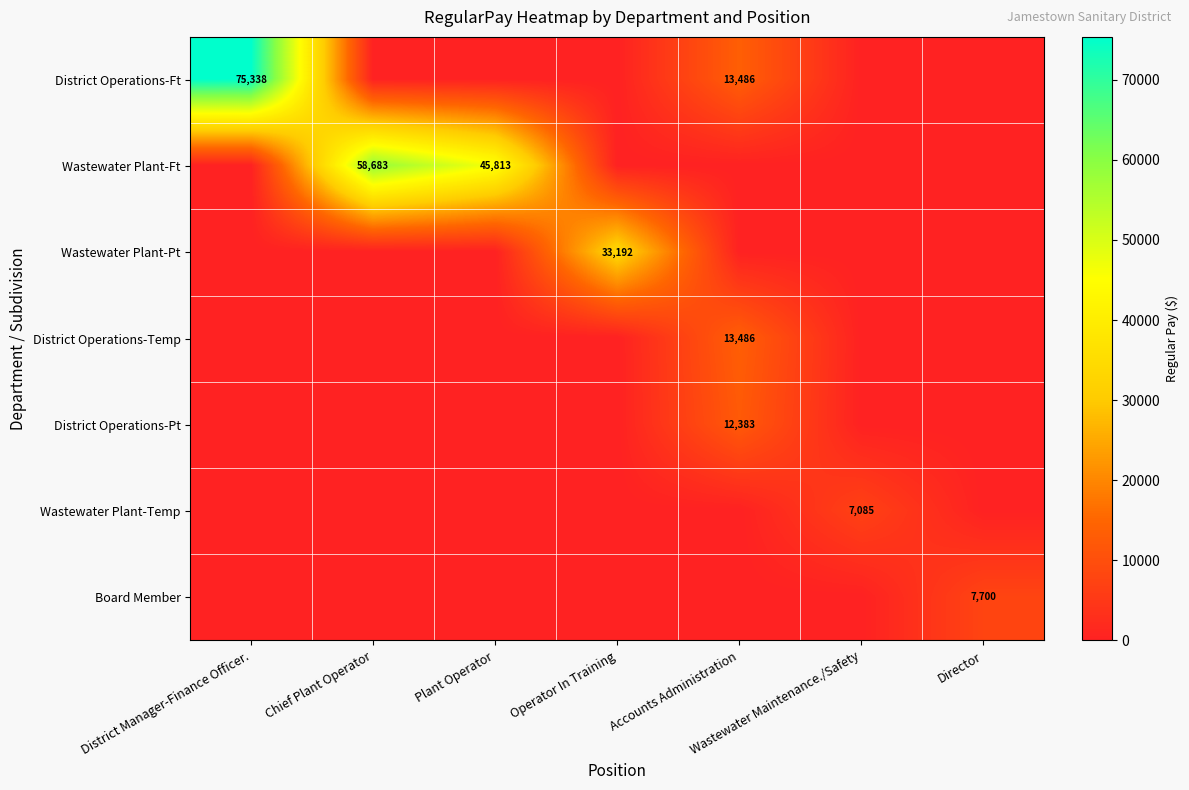

List the labels in order of District Operations-Ft value, smallest first.

Chief Plant Operator, Plant Operator, Operator In Training, Wastewater Maintenance./Safety, Director, Accounts Administration, District Manager-Finance Officer.